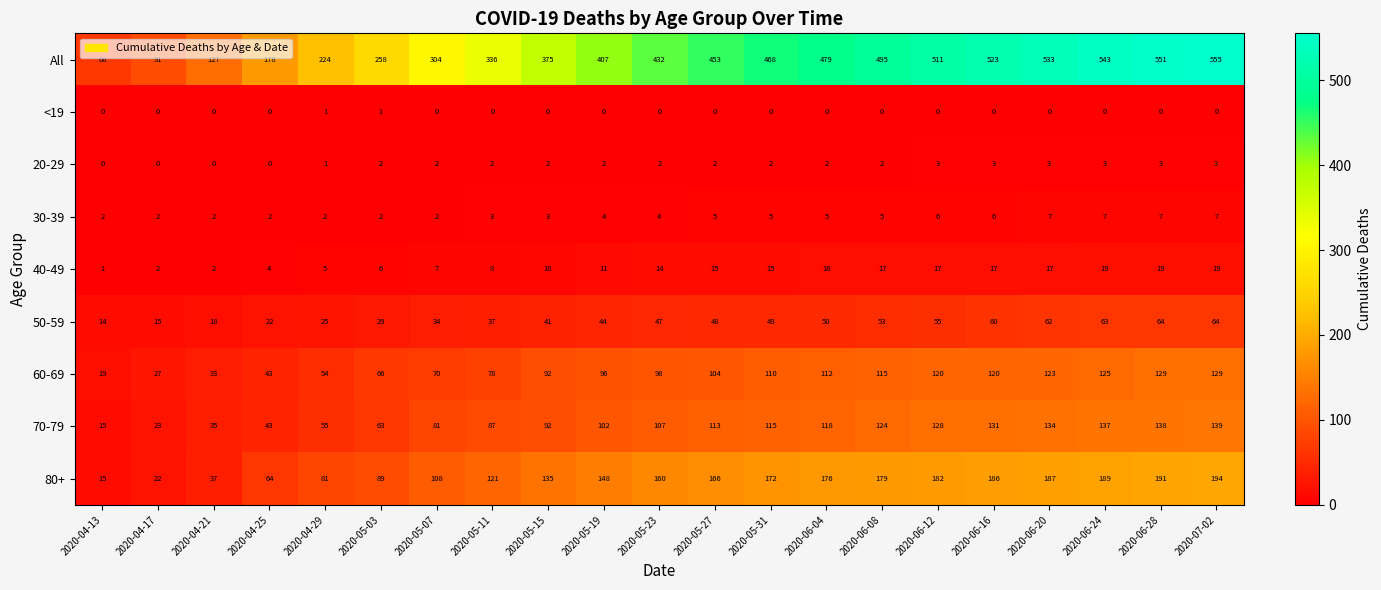

The value of 80+ at 2020-05-23 is 160. True or false?

True